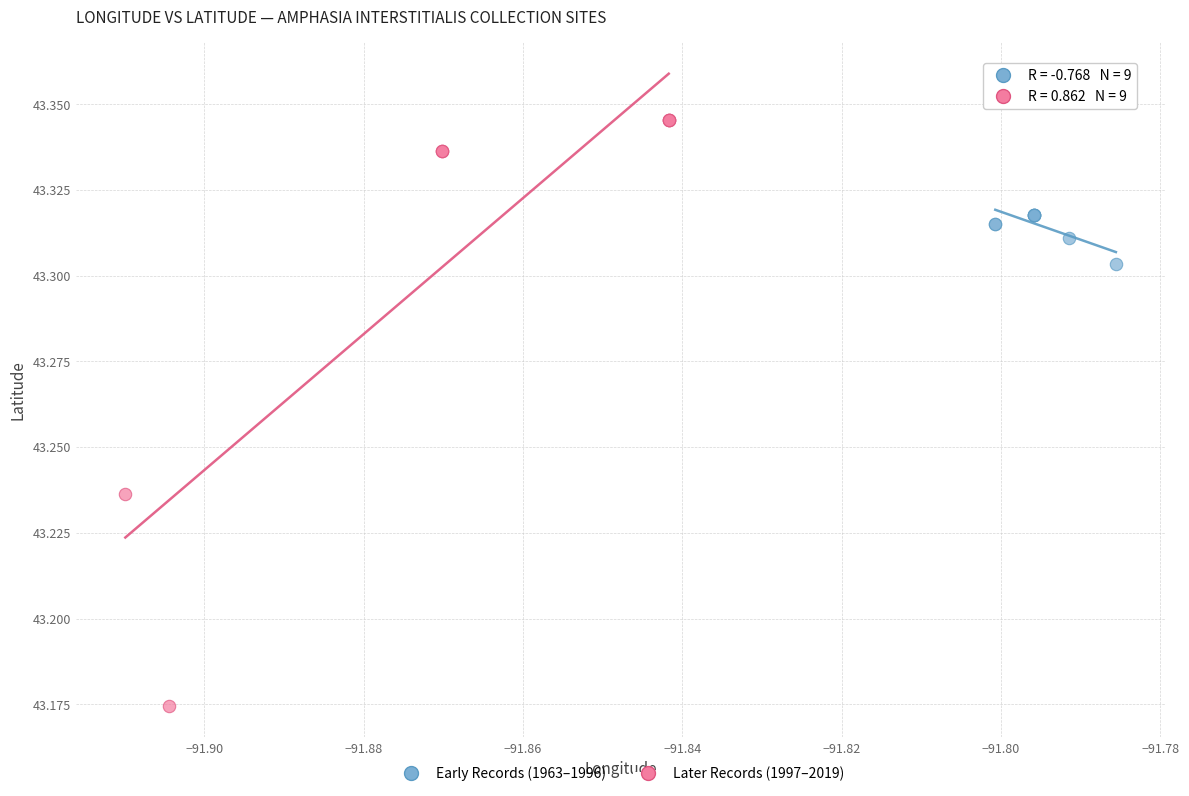

Which series contains the lowest Y value?

Later Records (1997–2019)